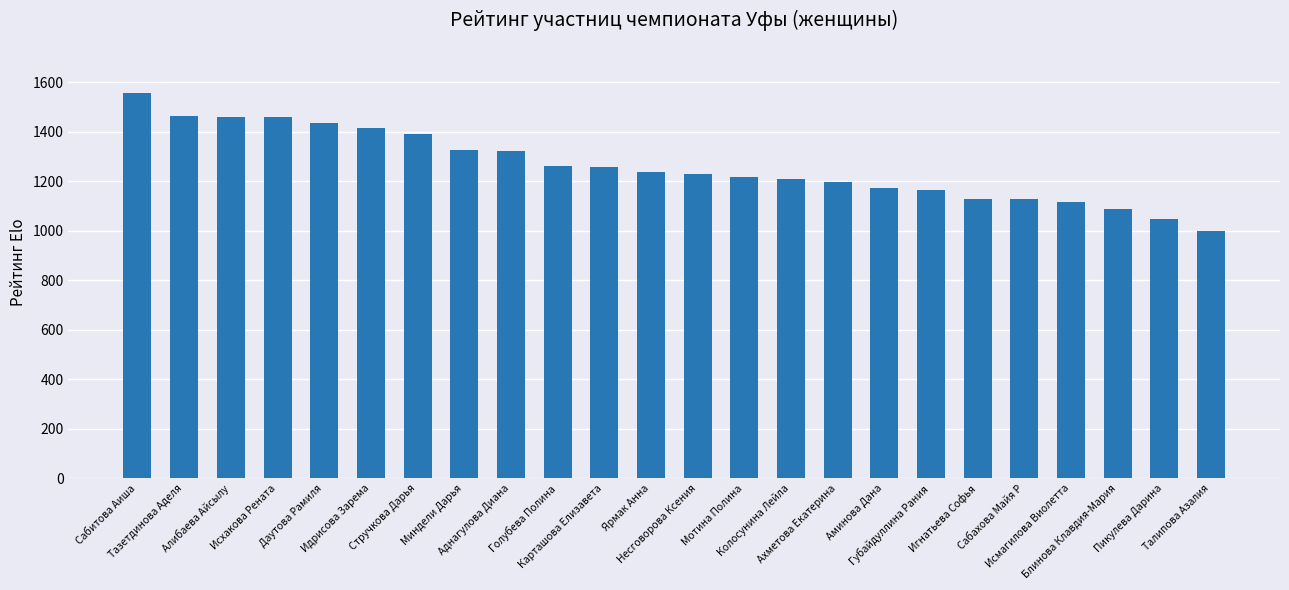

At which category does the chart reach its minimum across all series?

Талипова Азалия